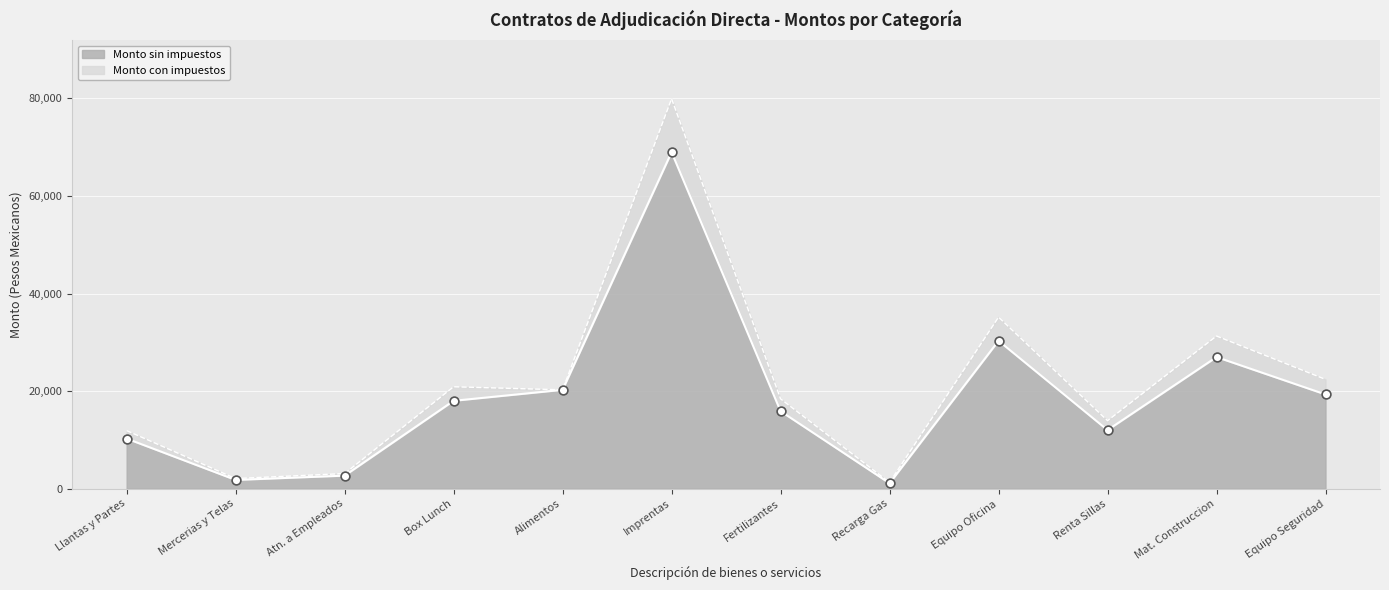

At how many categories does at least one series exceed 21415?

4